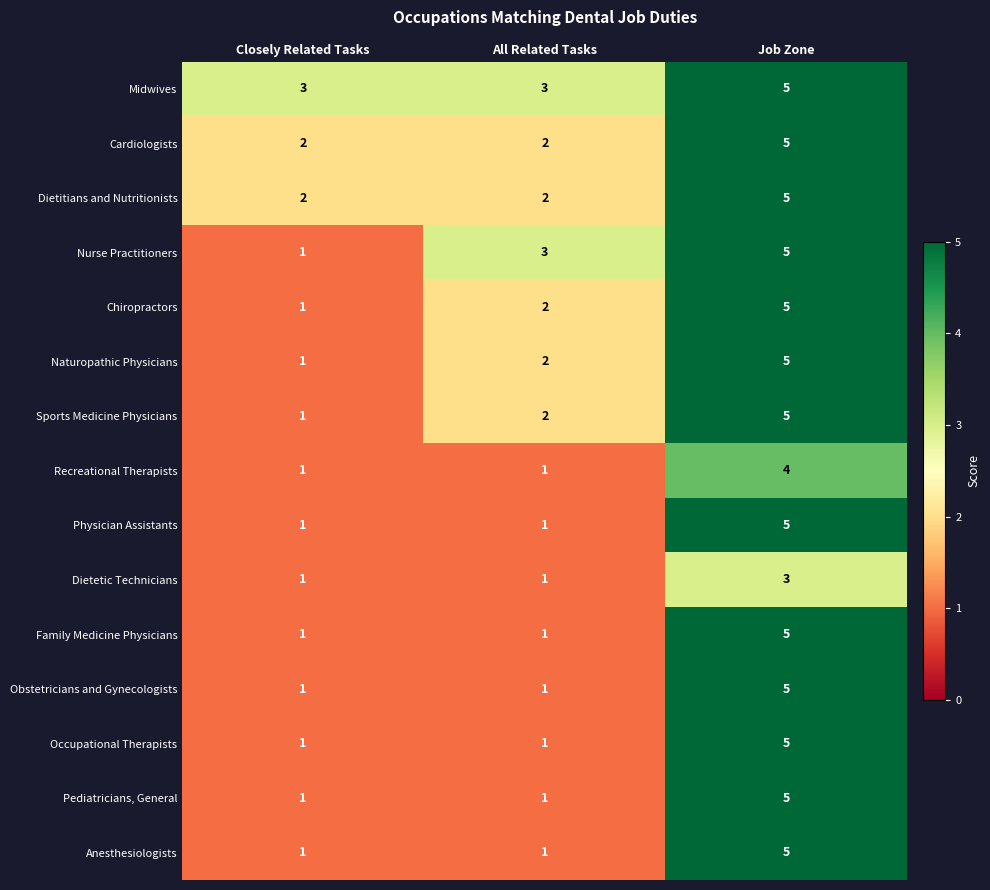

Which category has the highest value in the Recreational Therapists series?

Job Zone